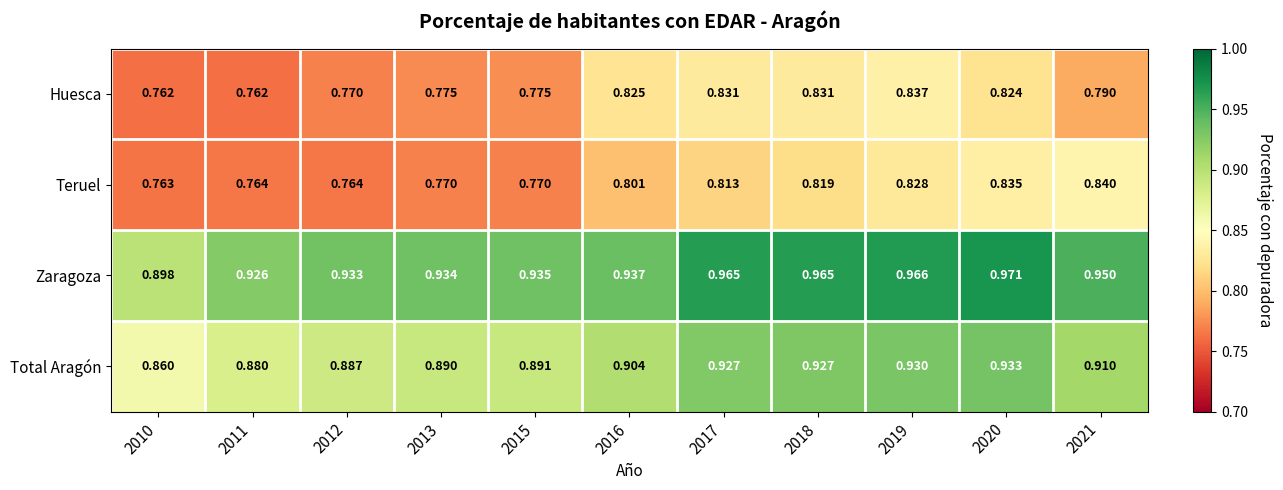

At 2021, list the series in order from largest to smallest.

Zaragoza, Total Aragón, Teruel, Huesca